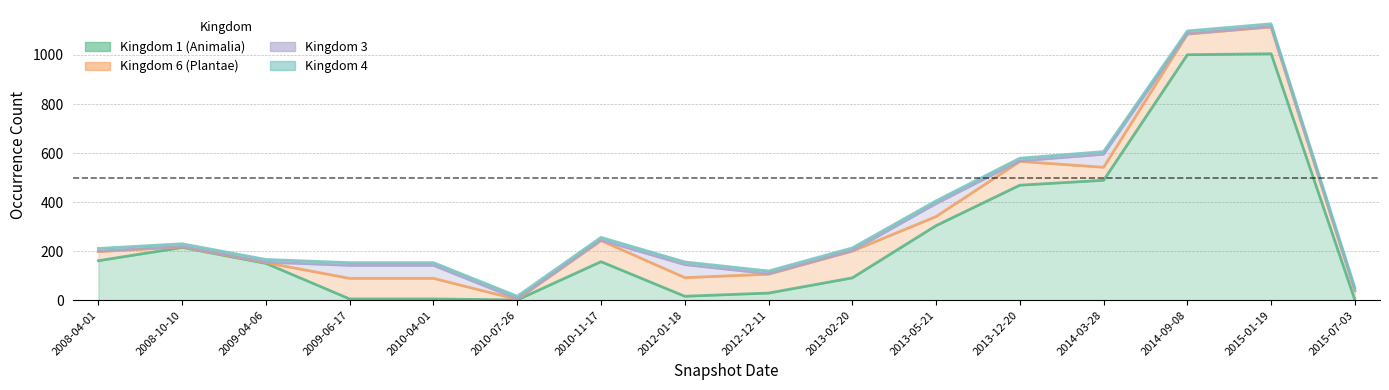

Does the chart have visible grid lines?

Yes